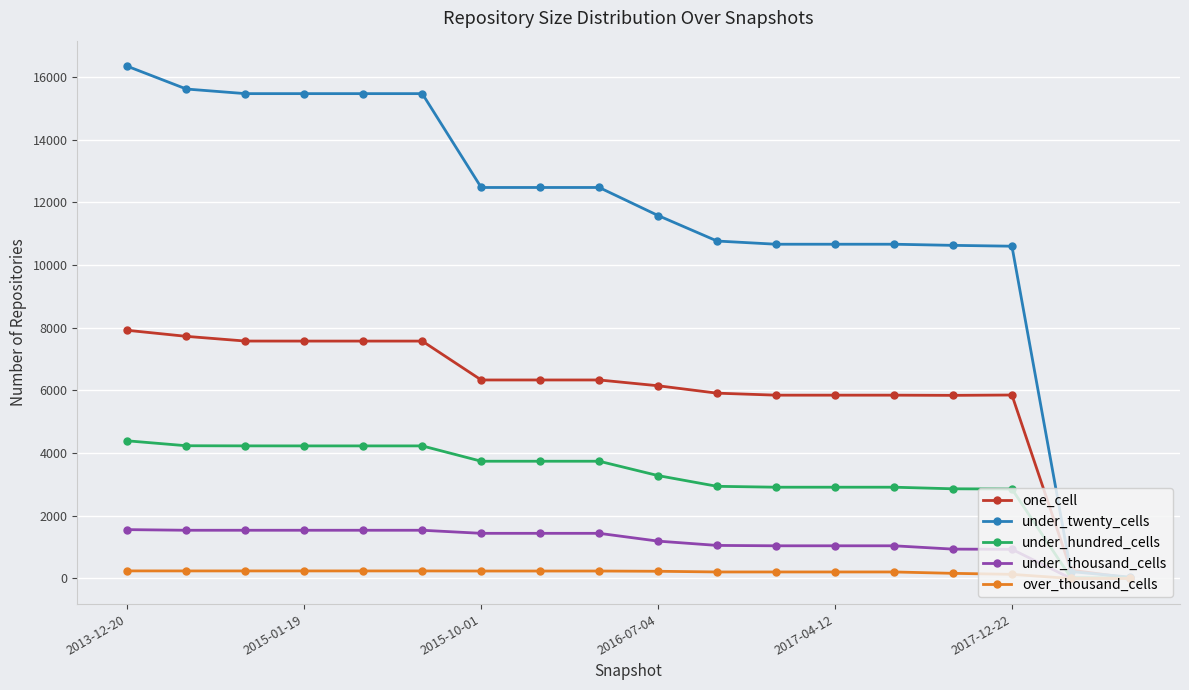

List the series in order of their peak value, highest first.

under_twenty_cells, one_cell, under_hundred_cells, under_thousand_cells, over_thousand_cells